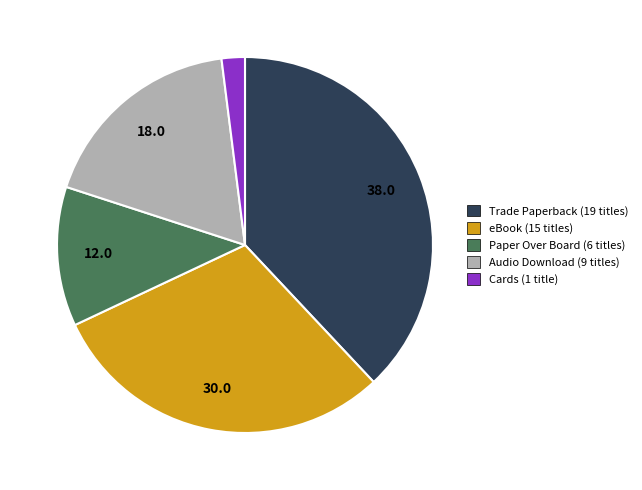

Is the sum of eBook and Audio Download greater than half?

No